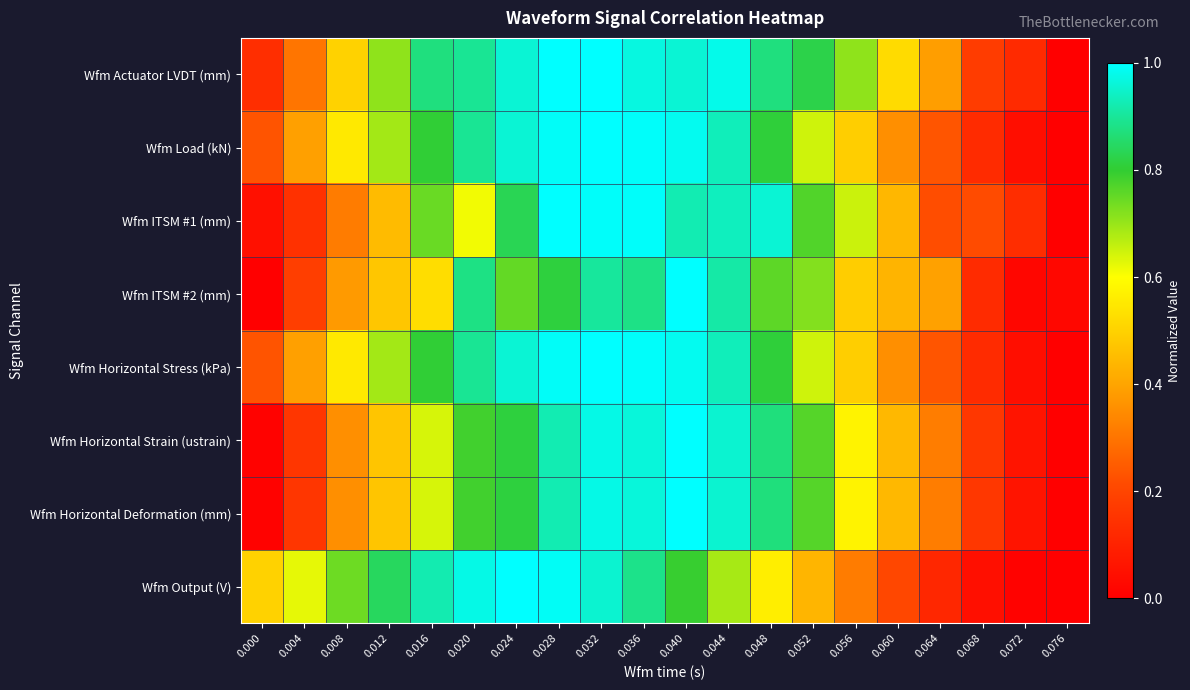

At how many categories does at least one series exceed 0?

20